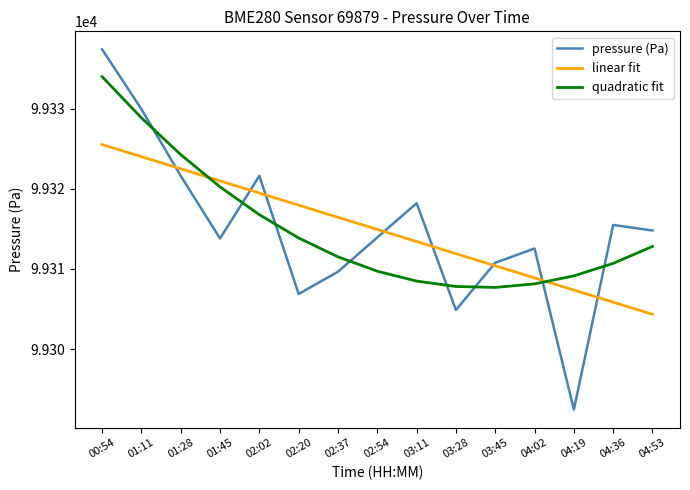

Where does the pressure (Pa) series first go above 99313?

00:54